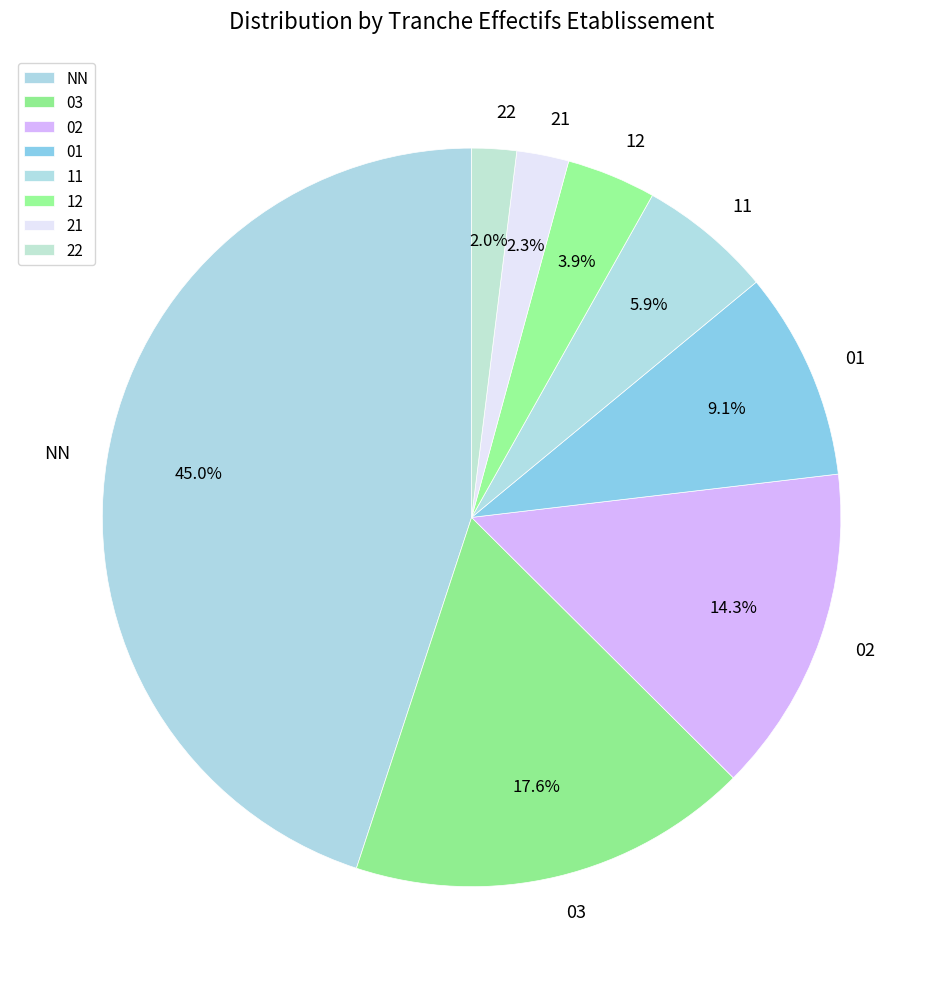

Does 22 represent more than half of the total?

No